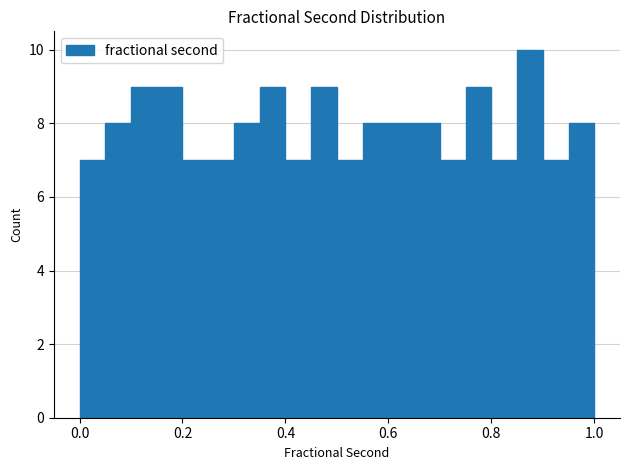

Around what value on the x-axis is the tallest bar? Give the approximate position of its centre, as read against the axis.

0.88